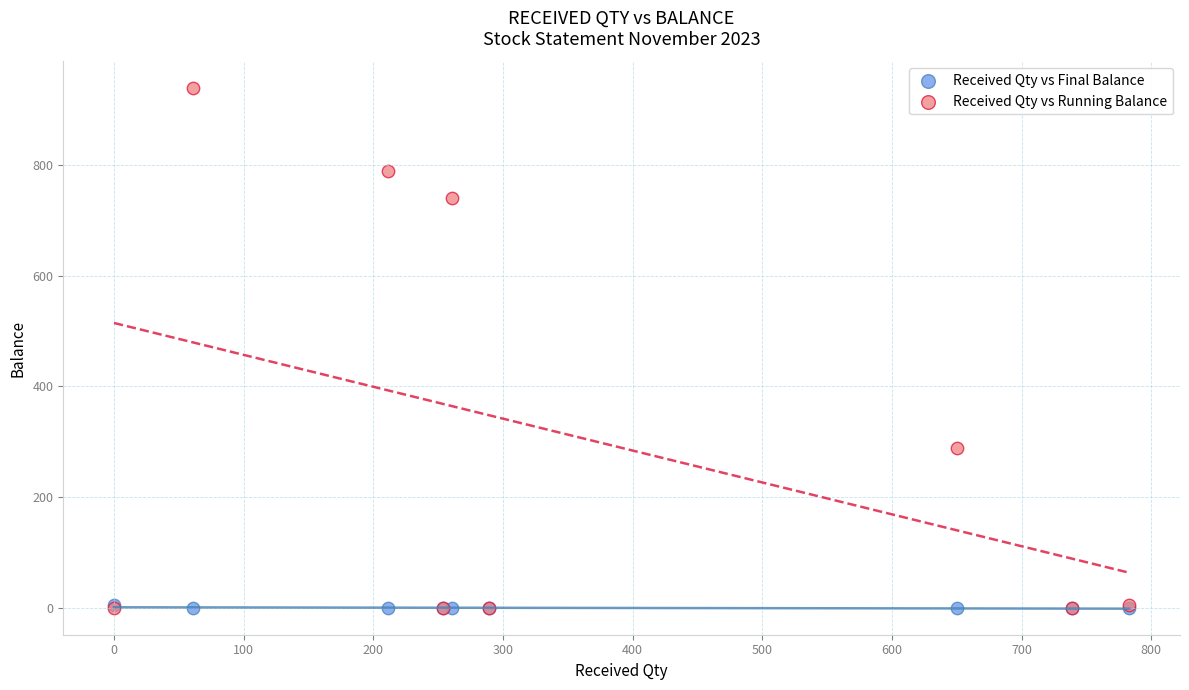

Which series contains the highest Y value?

Received Qty vs Running Balance